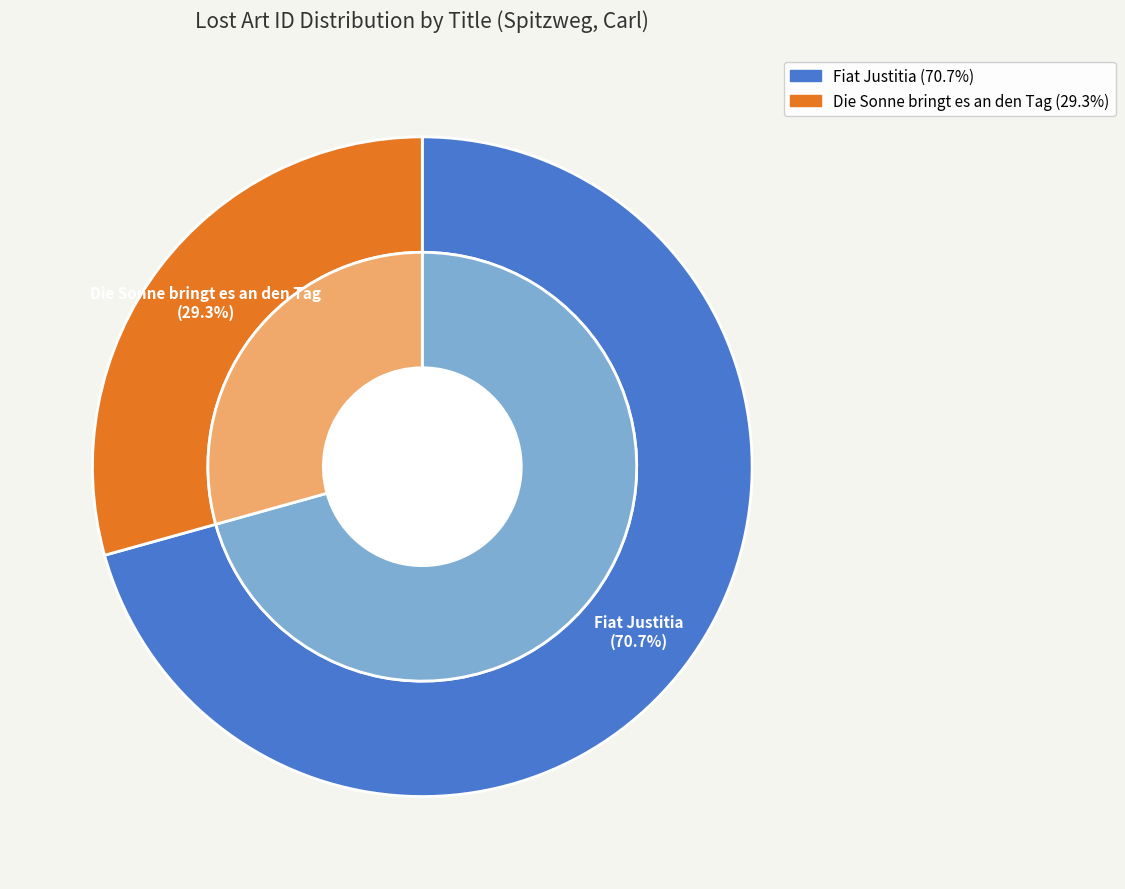

Which slice is the largest?

Fiat Justitia